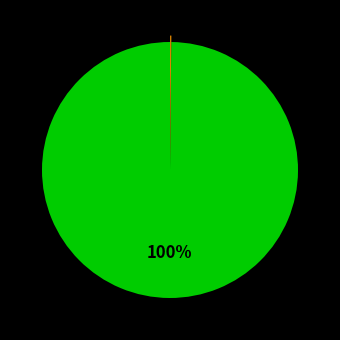

Is there any slice that represents more than half of the pie?

Yes